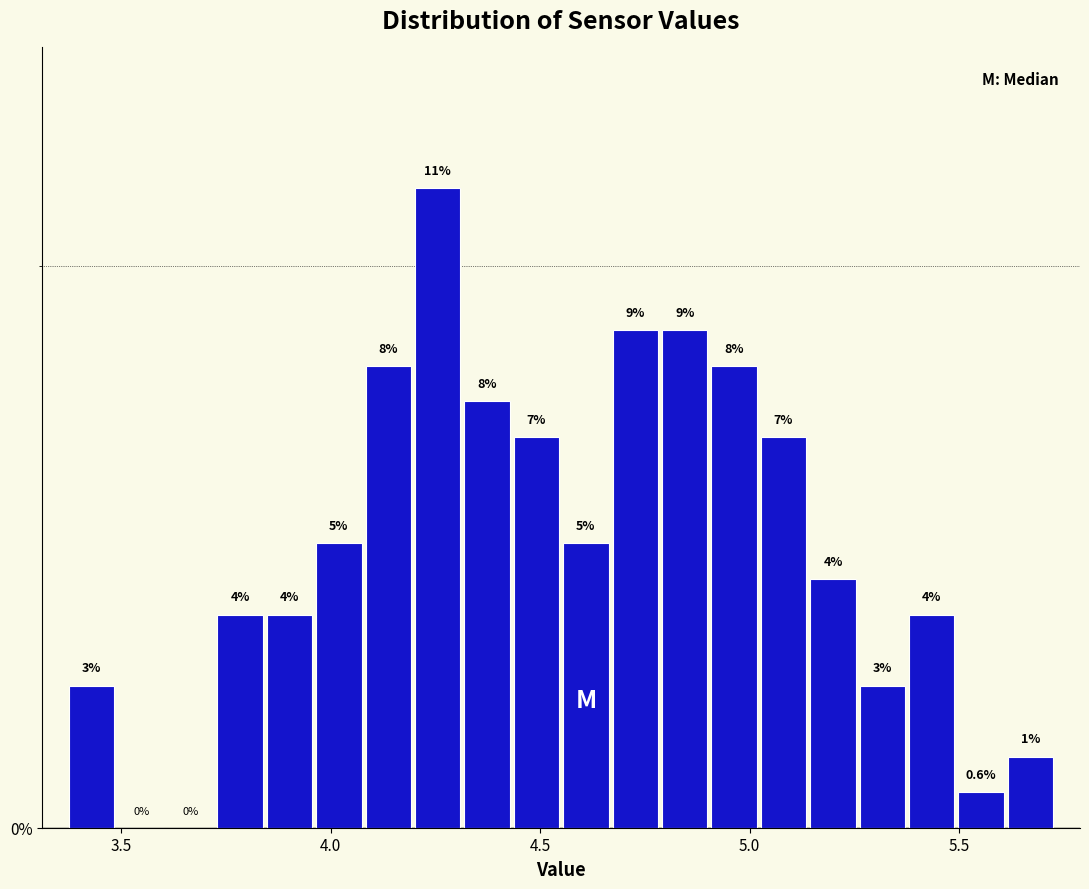

Read against the x-axis, roughly where is the centre of the tallest bar?

4.25